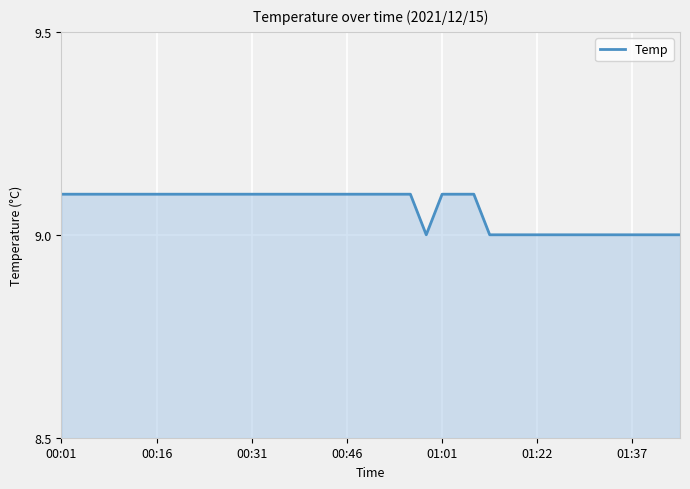

What is the maximum value shown in the chart?

9.1